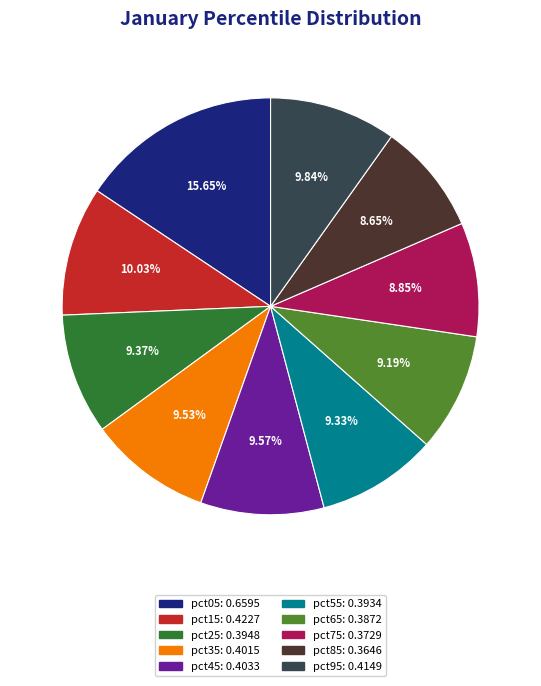

What percentage is the pct65 slice, to the nearest percent?

9%